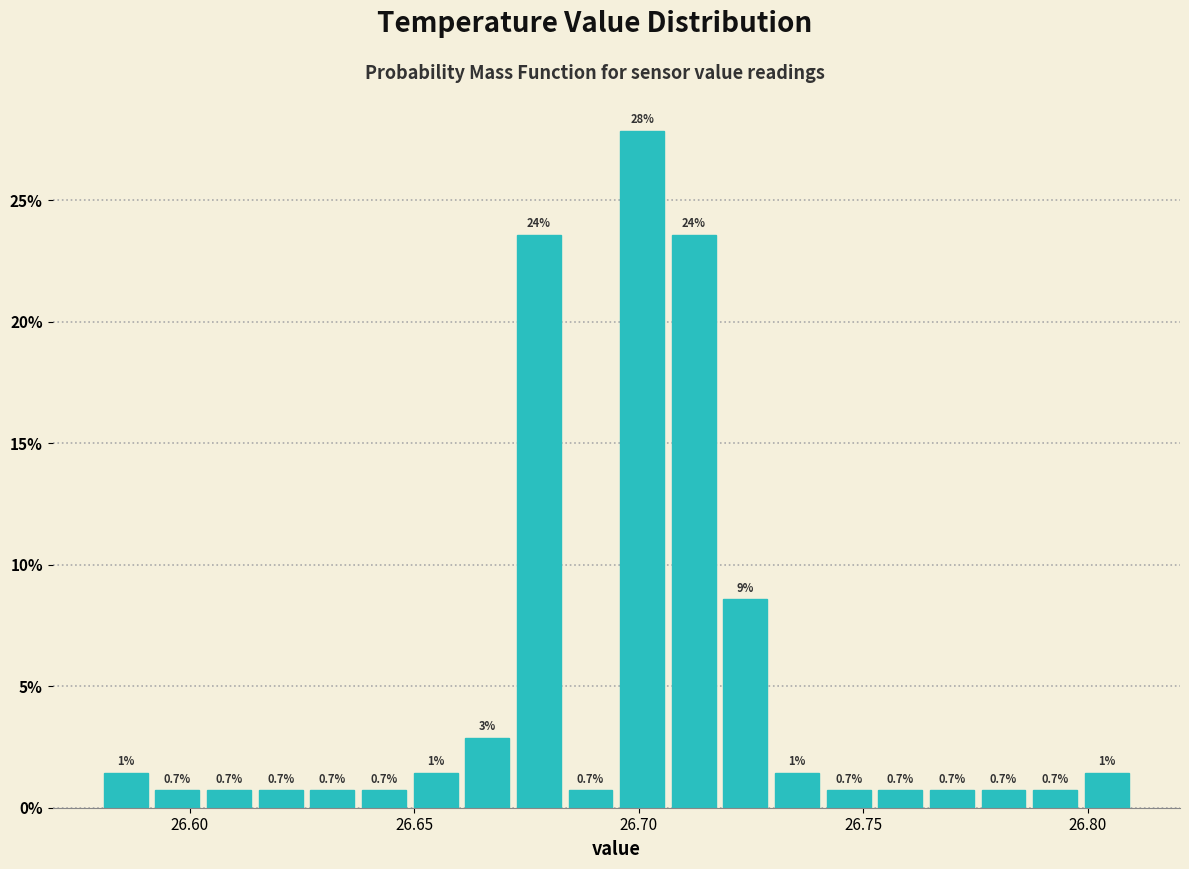

Around what value on the x-axis is the tallest bar? Give the approximate position of its centre, as read against the axis.

26.700